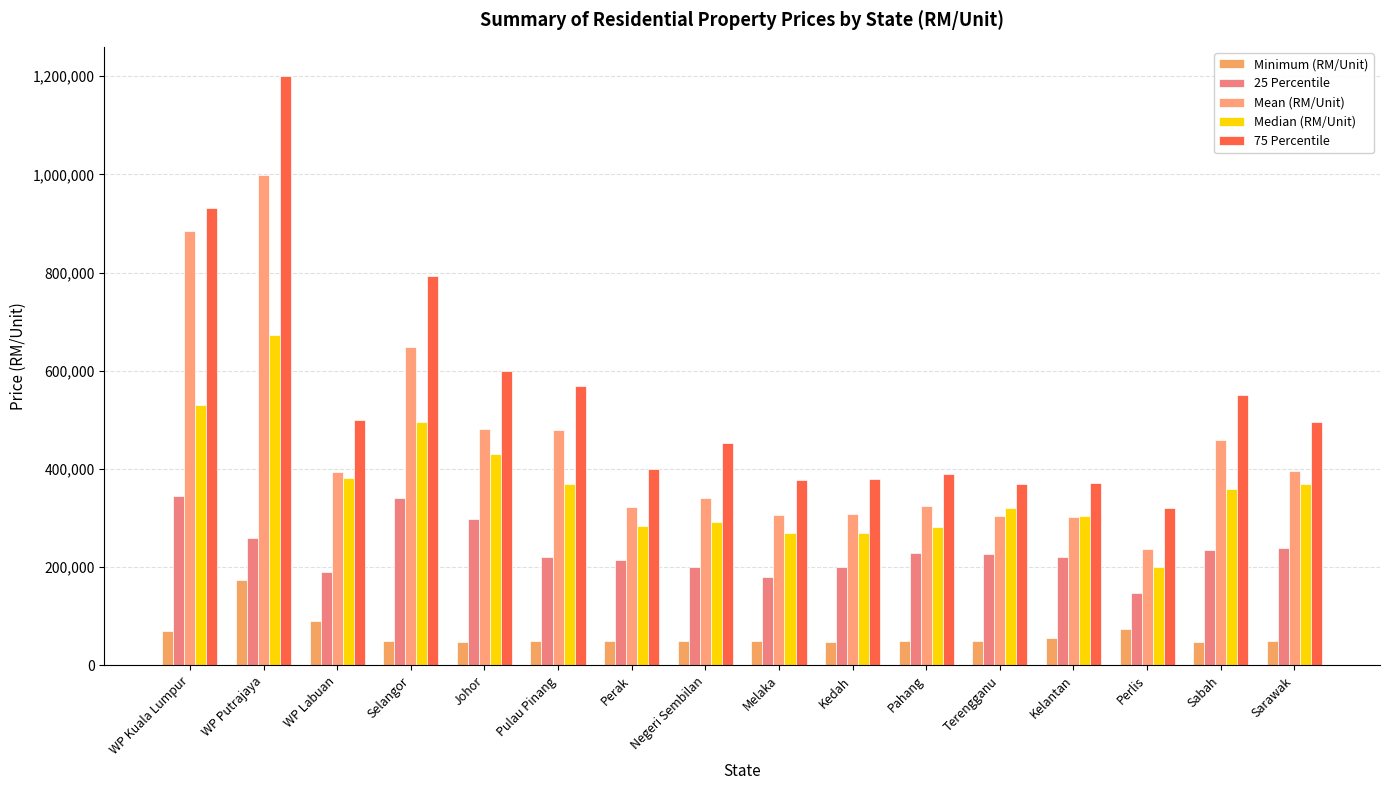

Does the chart contain stacked bars?

No